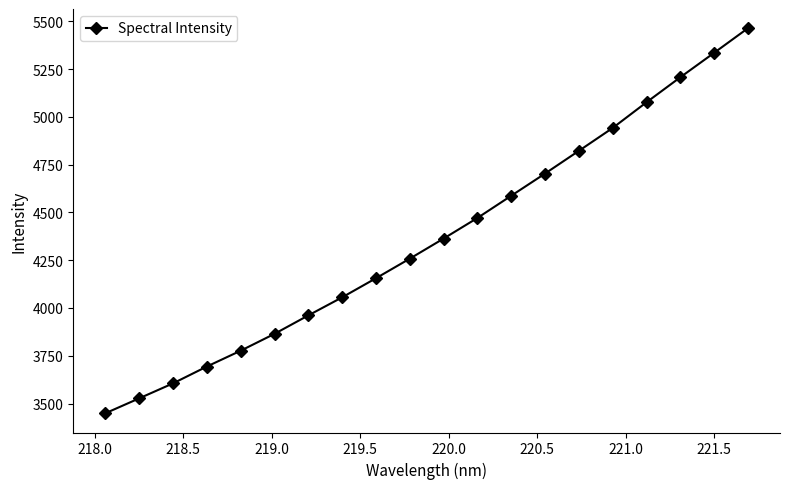

What is the value of the 4th point from the left?

3693.5